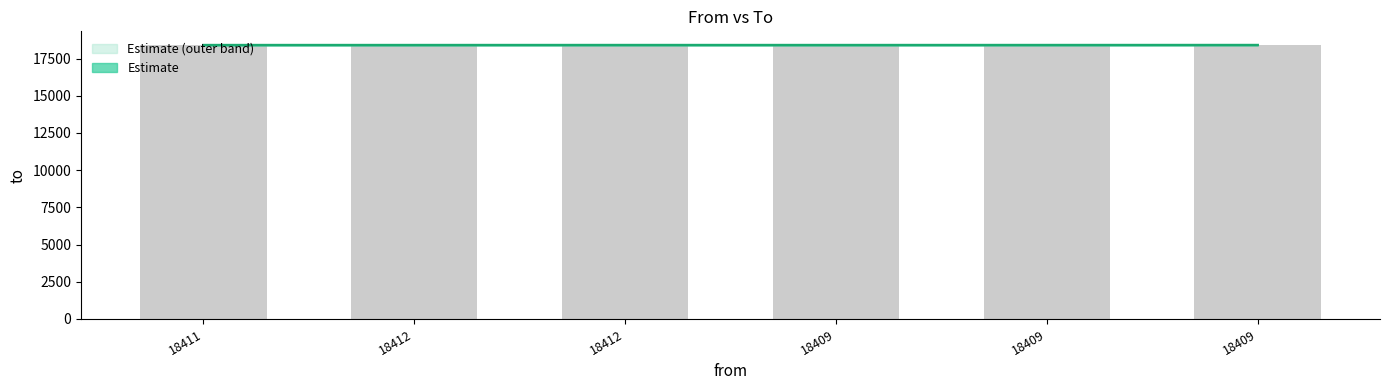

Approximately how many times larger is the value at 18411 compared to 18409?

1.0